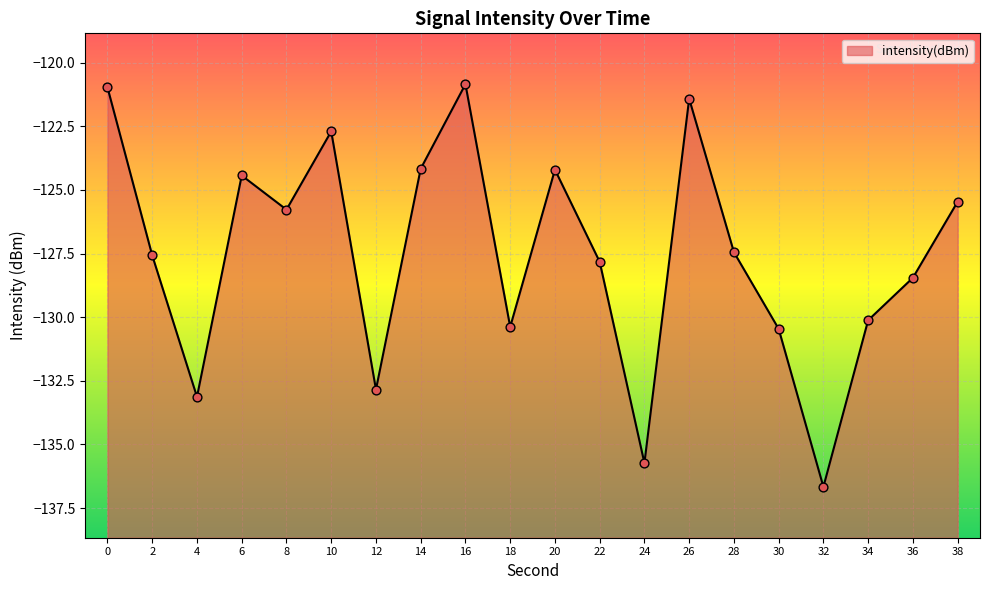

Which has a higher value, 6 or 12?

6